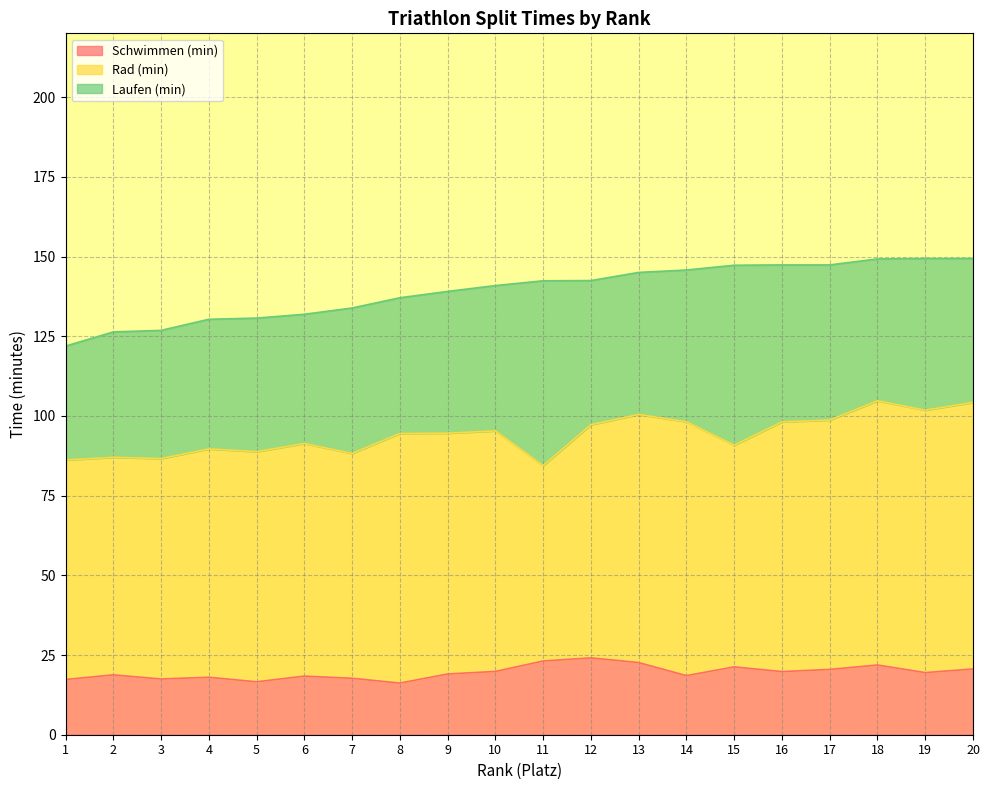

Is it true that Rad (min) equals 69.5 at 15?

True